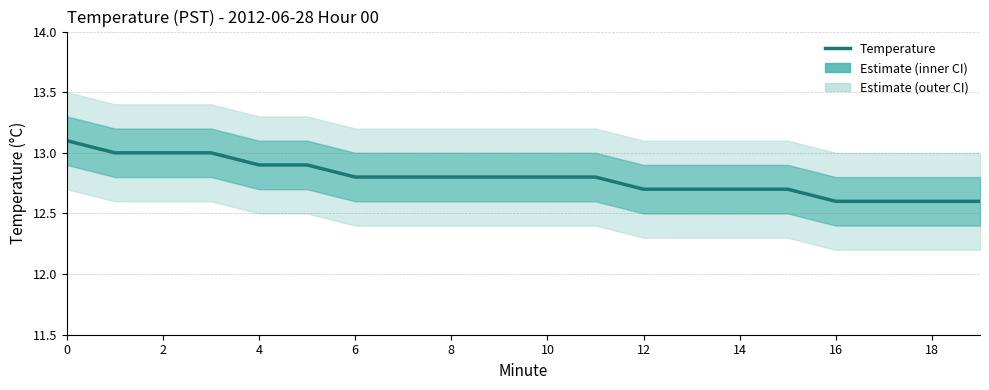

Between 11 and 15, which is larger?

11